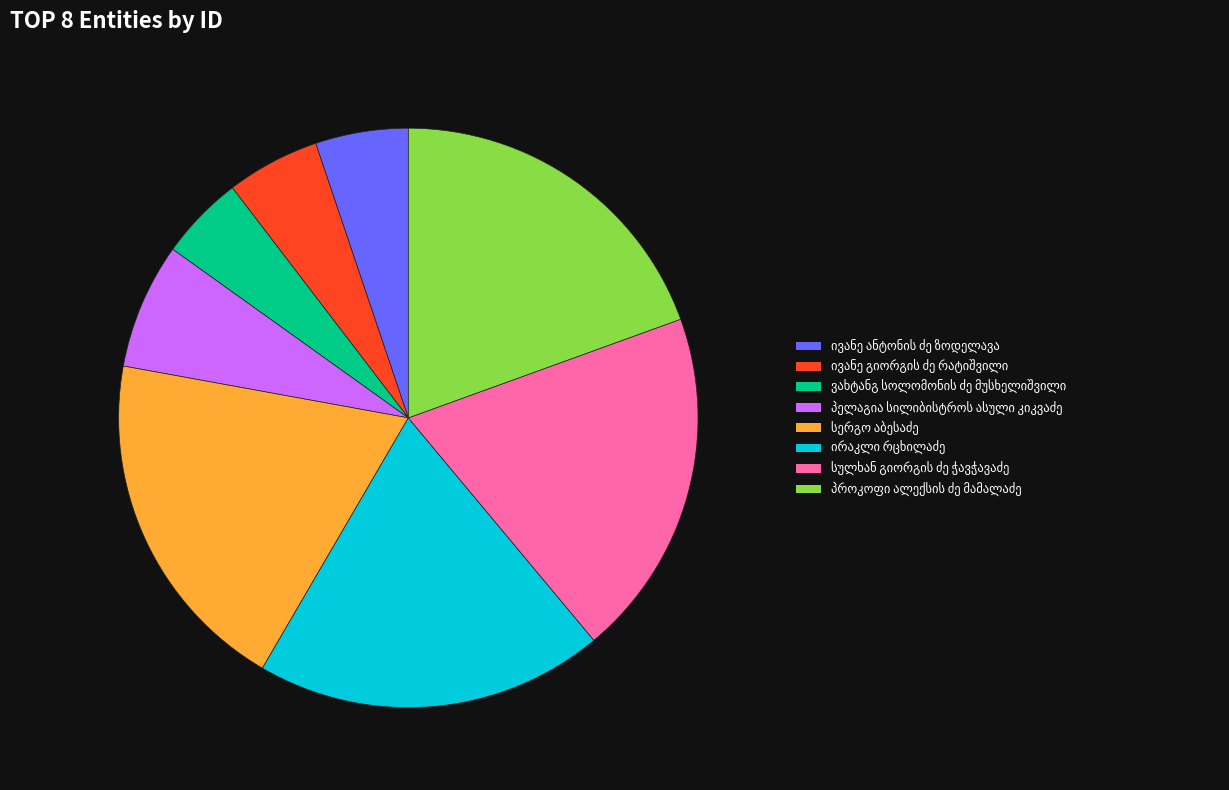

How many slices are in this pie chart?

8